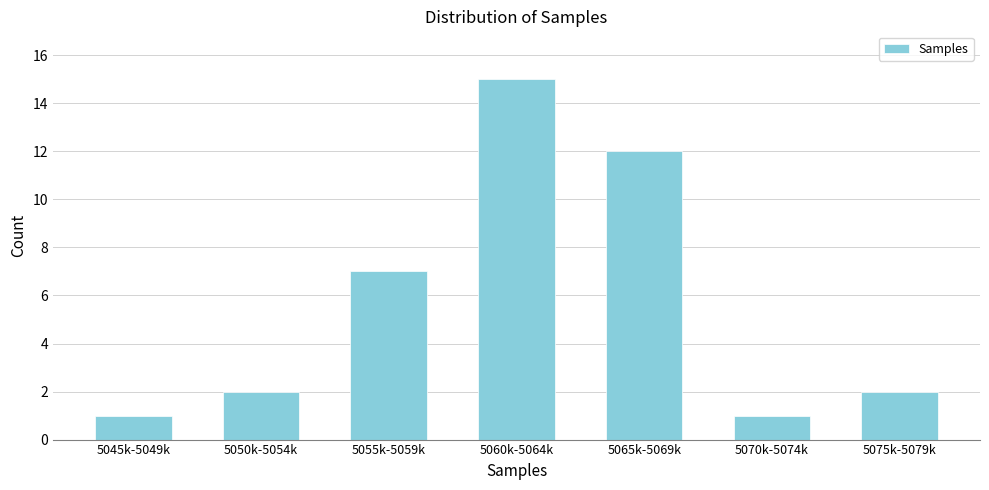

Reading left to right, extract all data points from this chart.

1	2	7	15	12	1	2